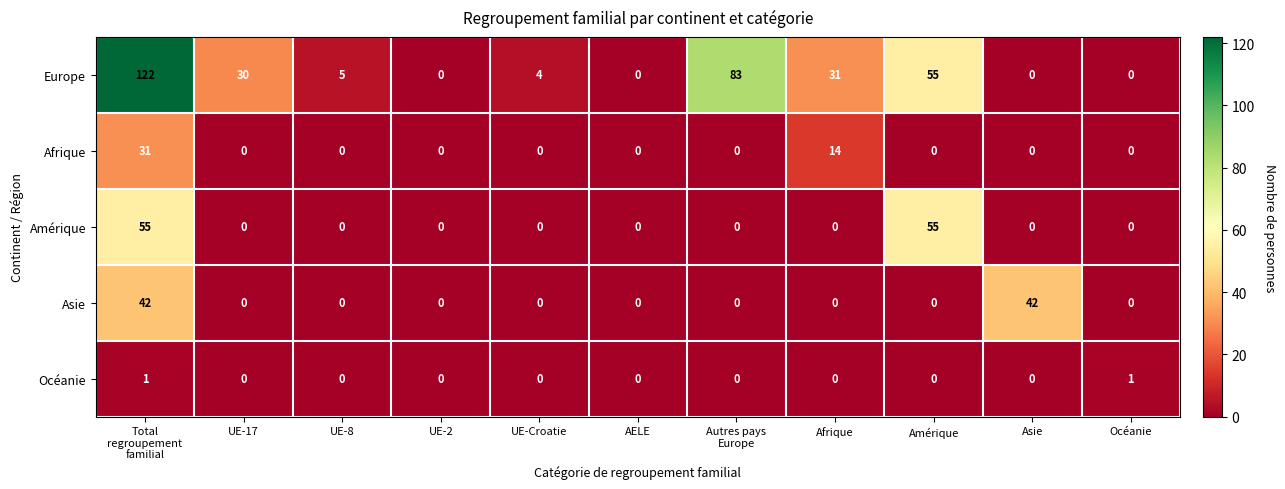

List the series in order of their peak value, lowest first.

Océanie, Afrique, Asie, Amérique, Europe